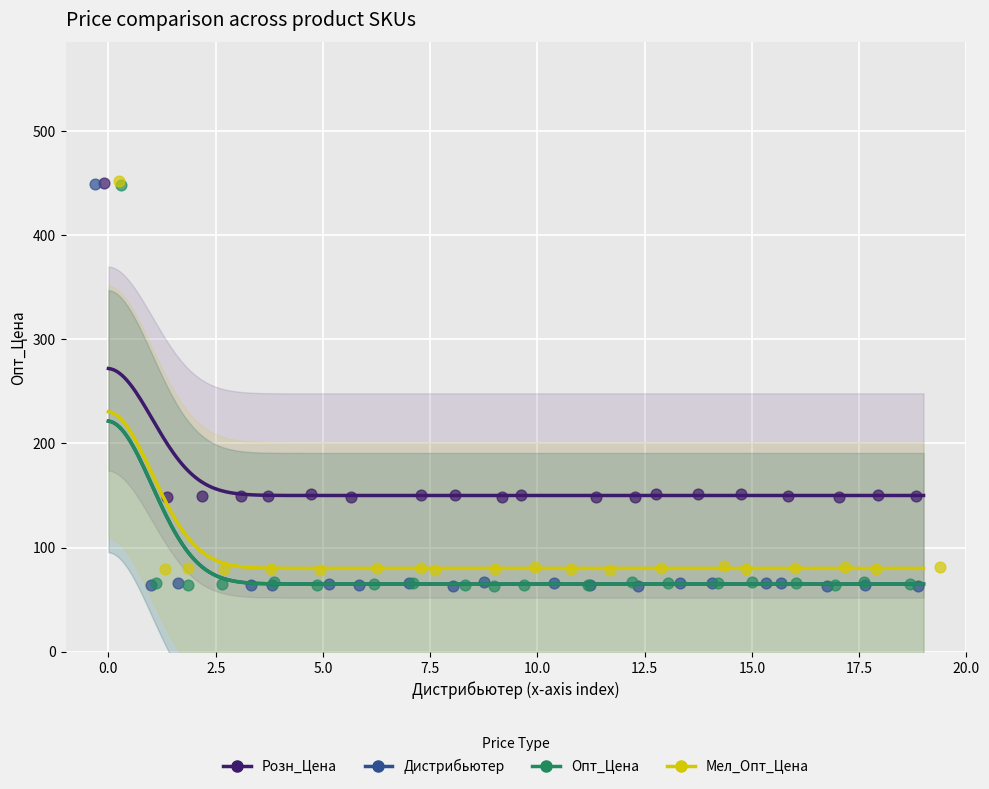

Which series has the widest spread of Y values?

Дистрибьютер